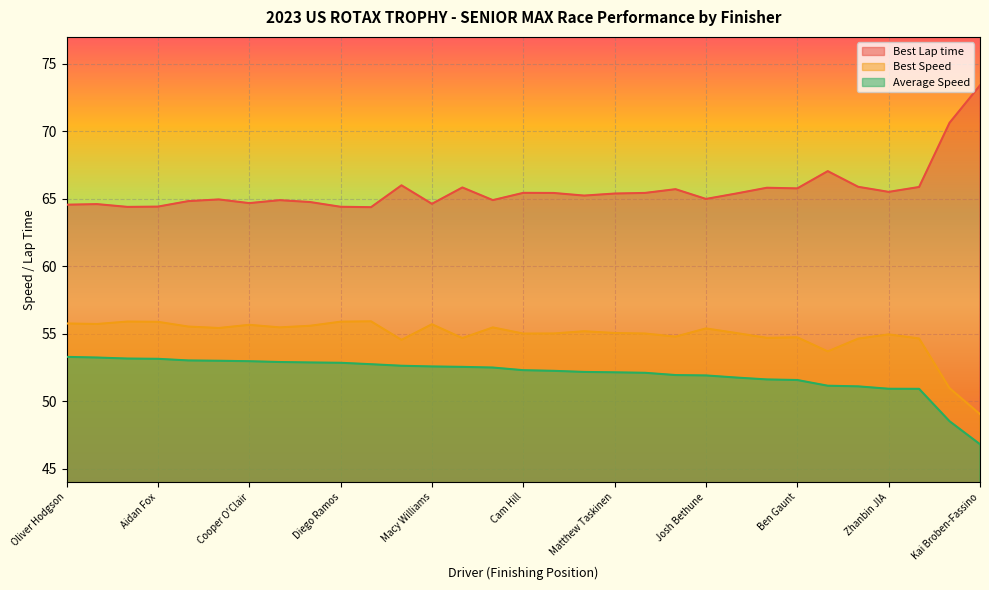

Where does the Average Speed series first go above 52?

Oliver Hodgson